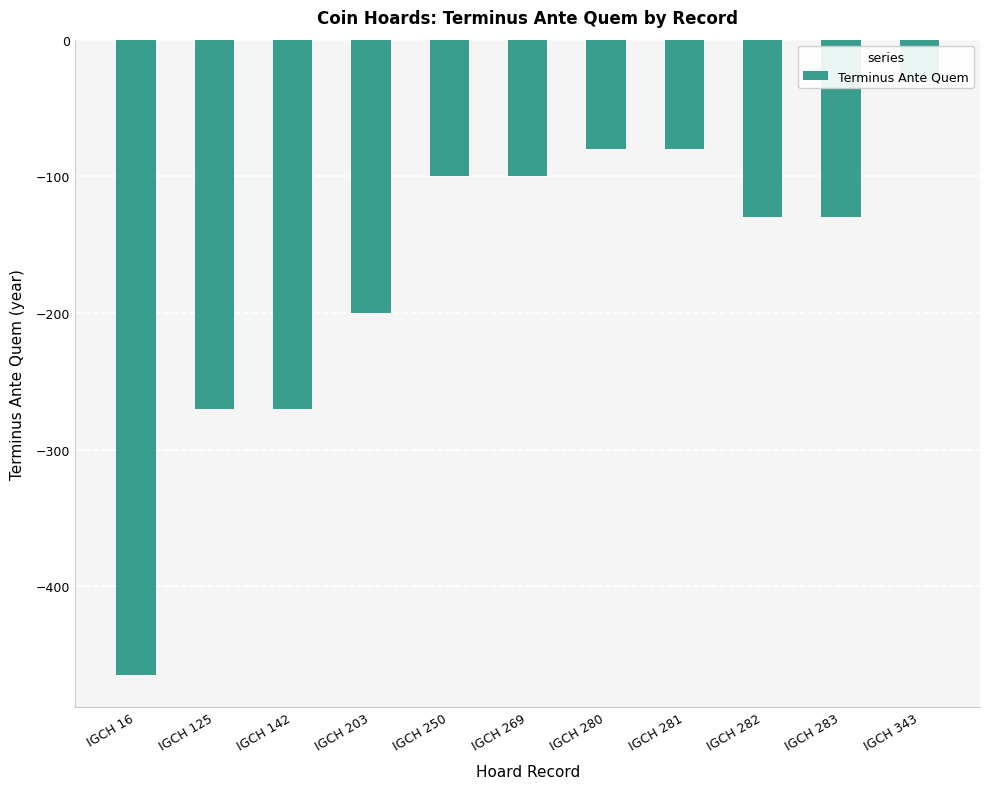

True or false: the data shows -44 at IGCH 250.

False